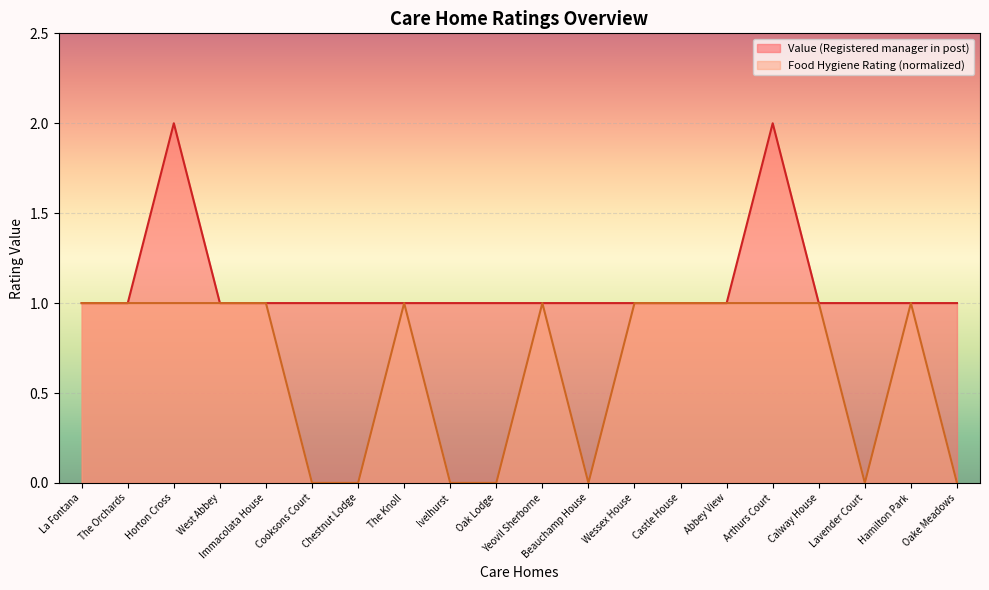

How many lines are shown in the chart?

2